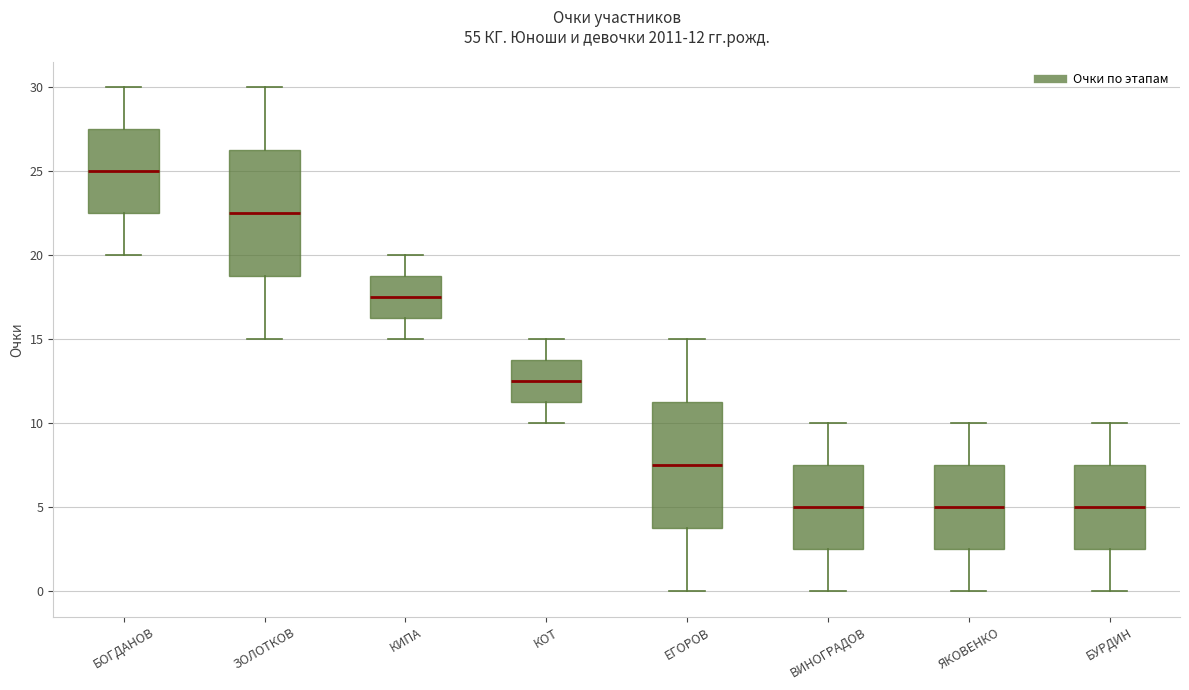

Which box has the highest median line?

БОГДАНОВ